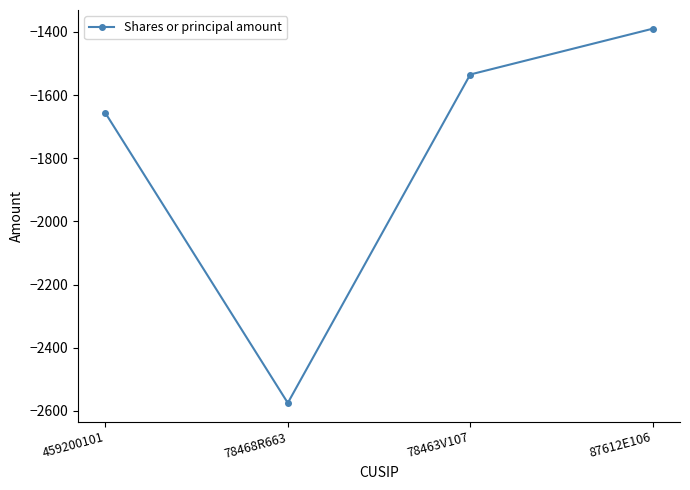

What is the label of the 4th point from the right?

459200101